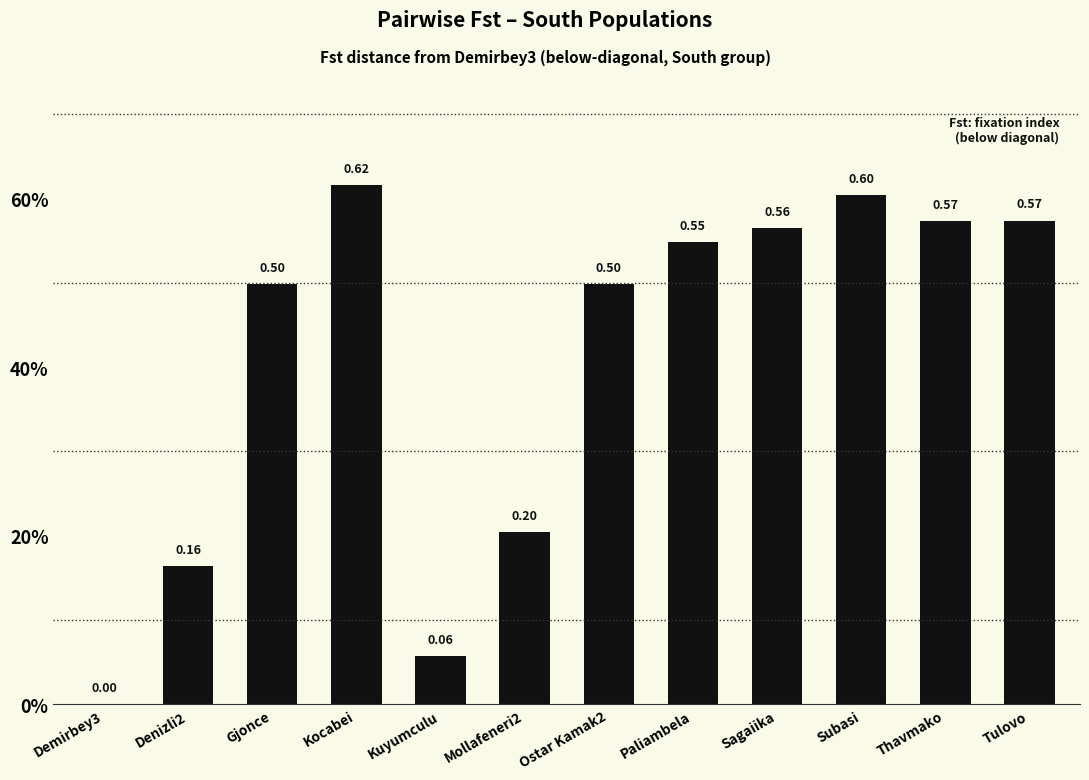

Reading right to left, list all the values displayed in this chart.

Tulovo=0.6	Thavmako=0.6	Subasi=0.6	Sagaiika=0.6	Paliambela=0.5	Ostar Kamak2=0.5	Mollafeneri2=0.2	Kuyumculu=0.1	Kocabei=0.6	Gjonce=0.5	Denizli2=0.2	Demirbey3=0.0